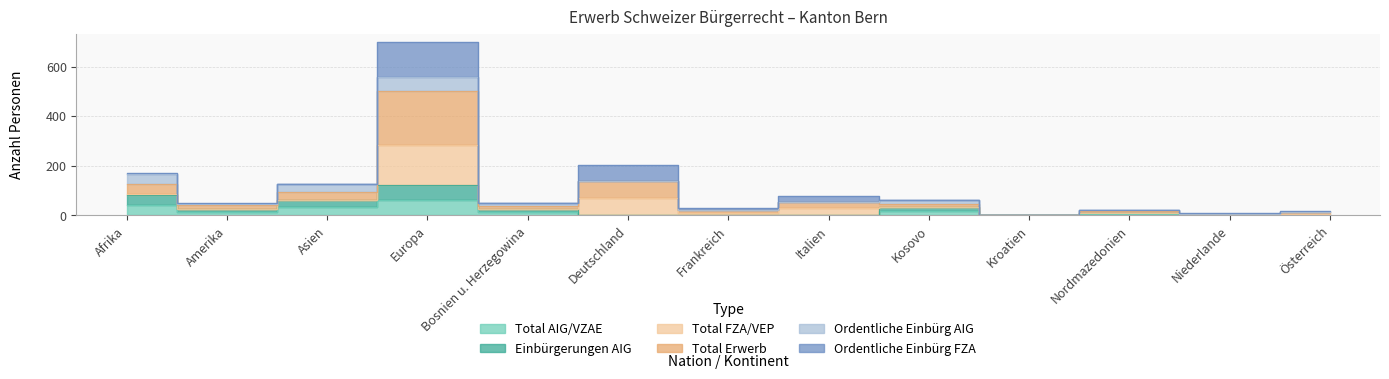

What is the lowest value of the Total Erwerb series?

2